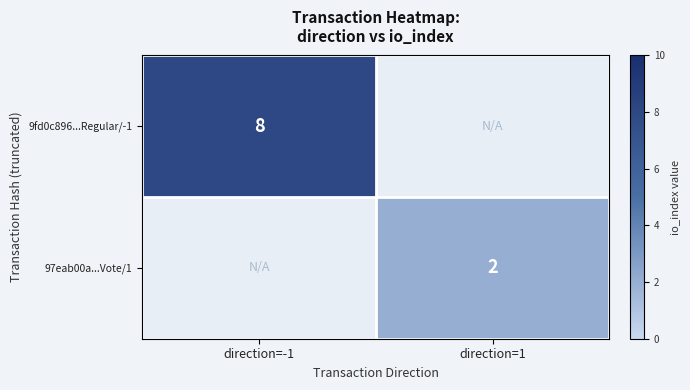

The 9fd0c896...Regular/-1 series shows 4 at direction=-1. True or false?

False